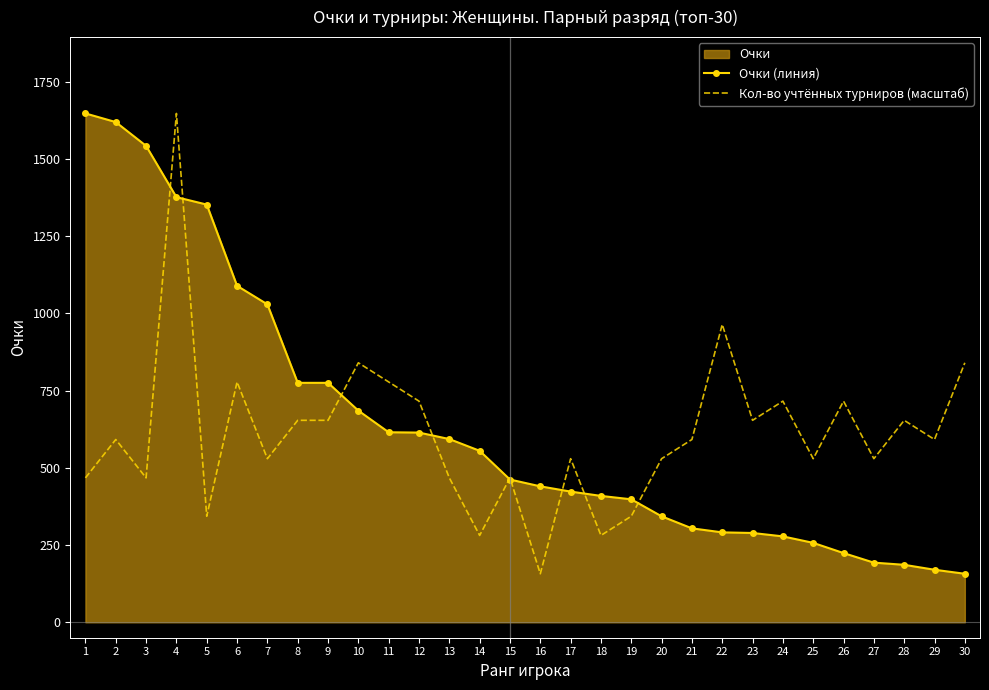

Which series has the largest range (max minus min)?

Очки (линия)